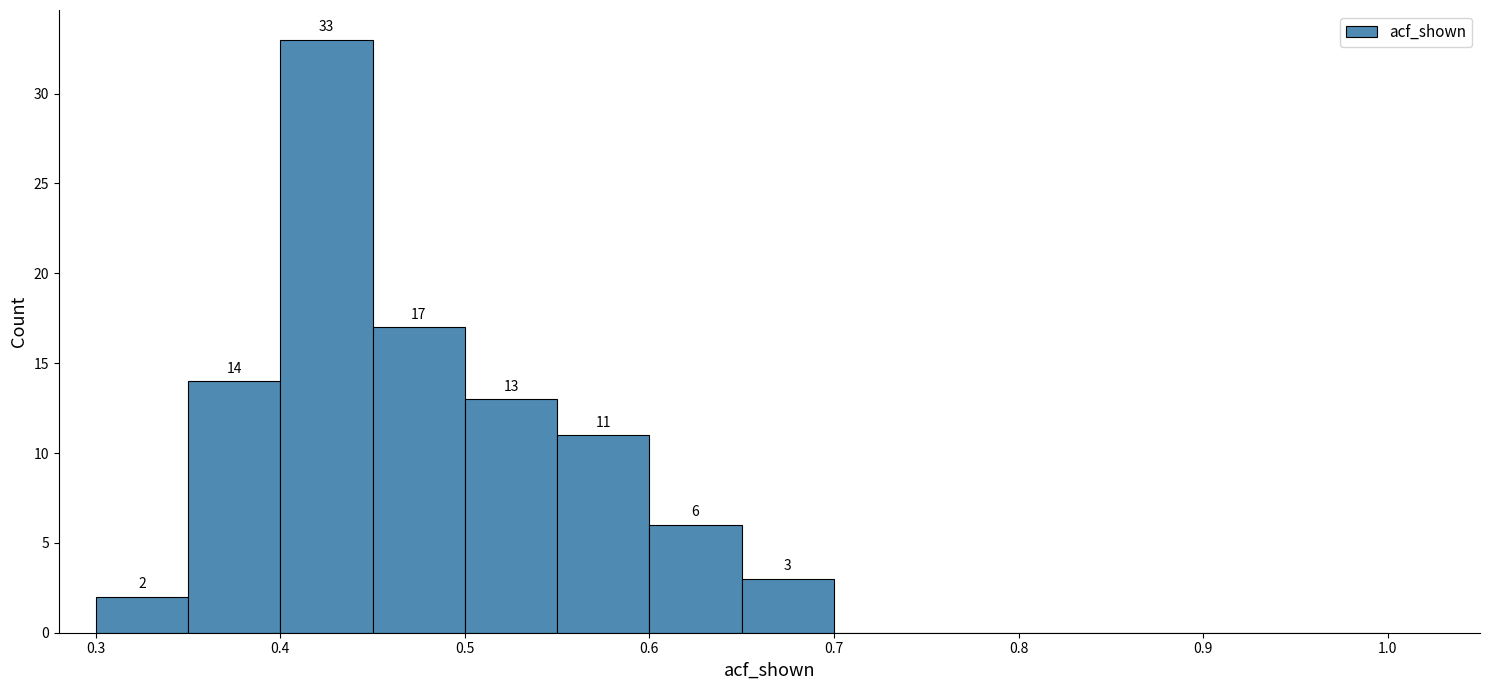

Which range on the x-axis has the tallest bar?

0.40 to 0.45